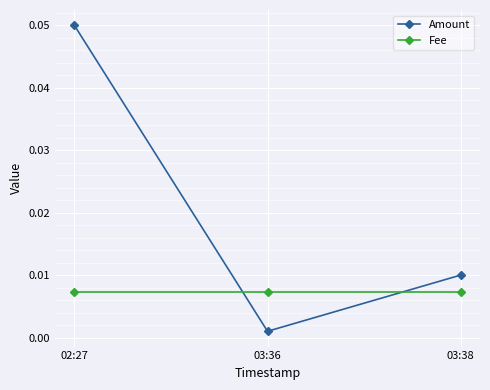

Which series has the widest spread of values?

Amount